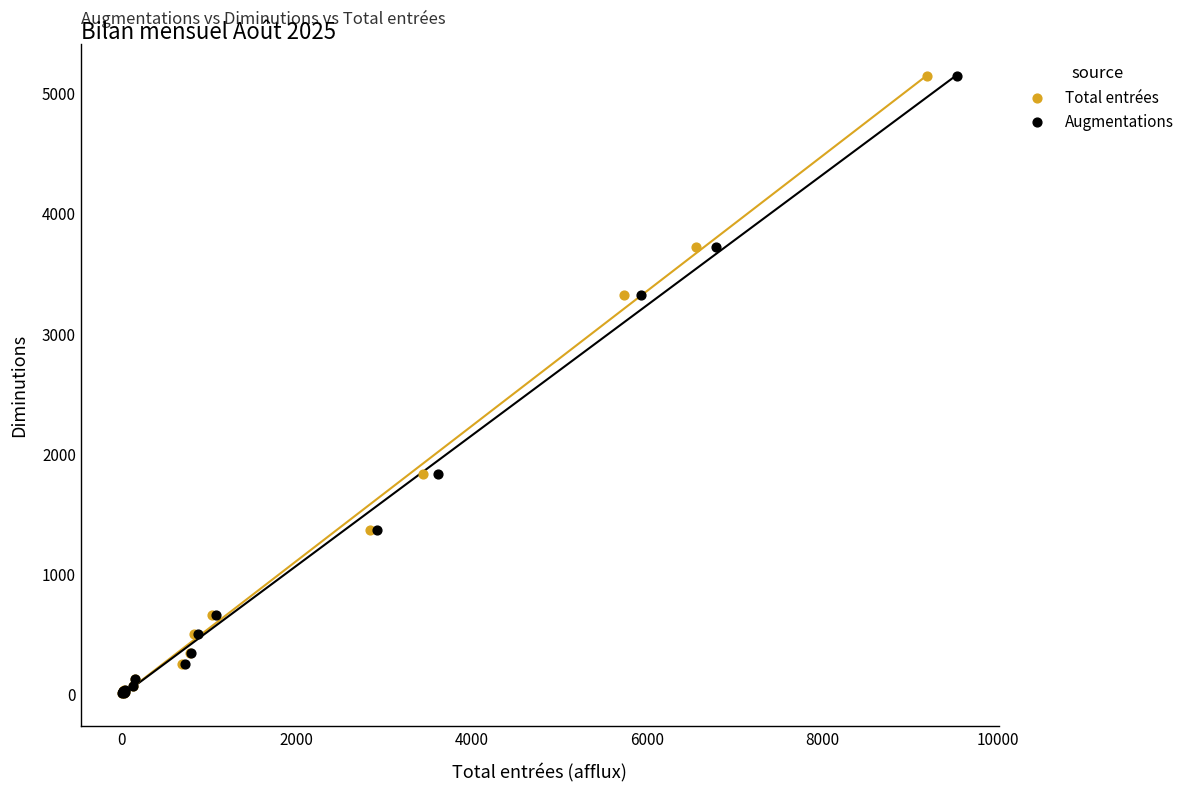

What are all the series names shown in the legend?

Total entrées, Augmentations